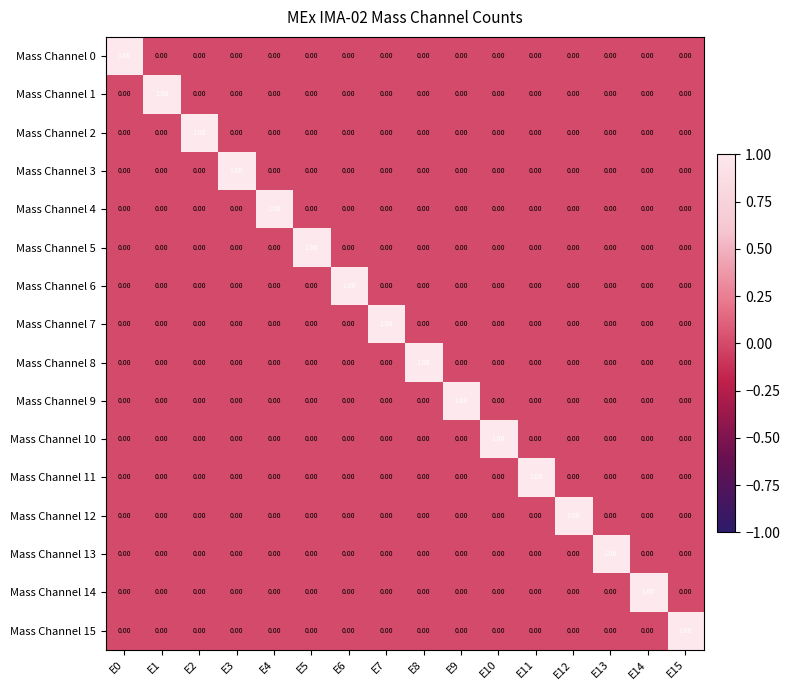

What is the spread (max minus min) of values at E3?

1